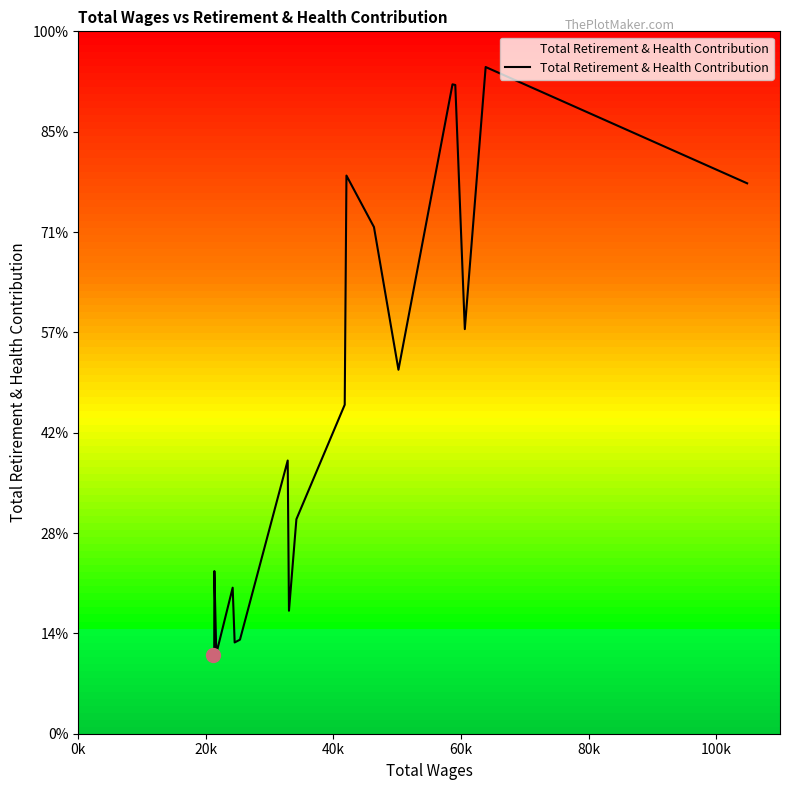

Is this an area chart (filled region under the line)?

Yes